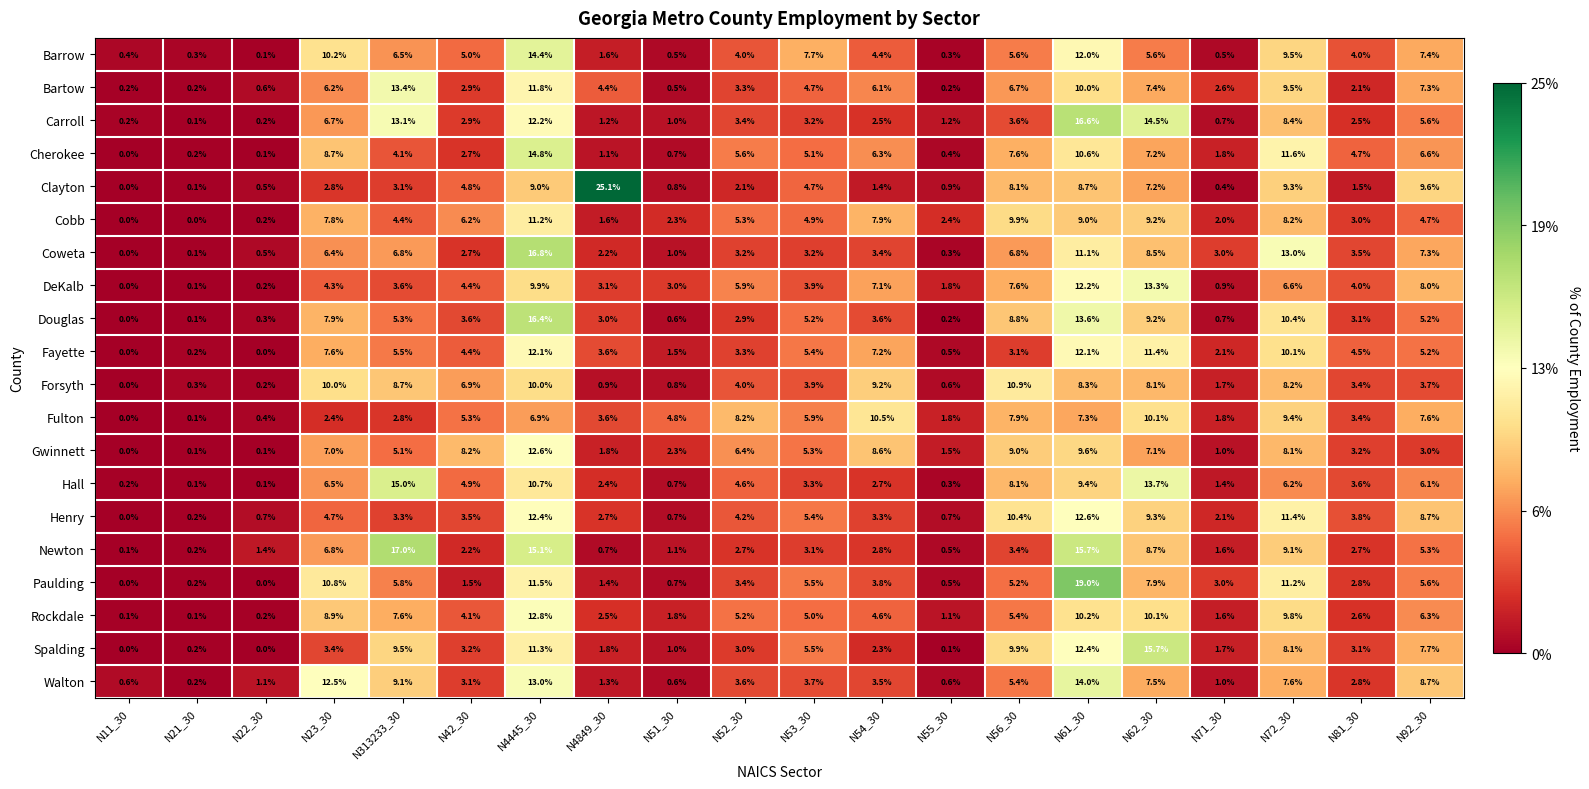

What is the difference between the highest and lowest values at N62_30?

10.1